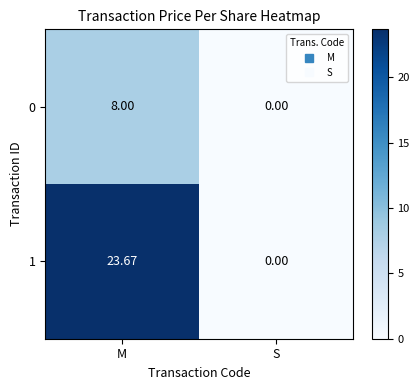

How many data points in 0 are less than 8?

1